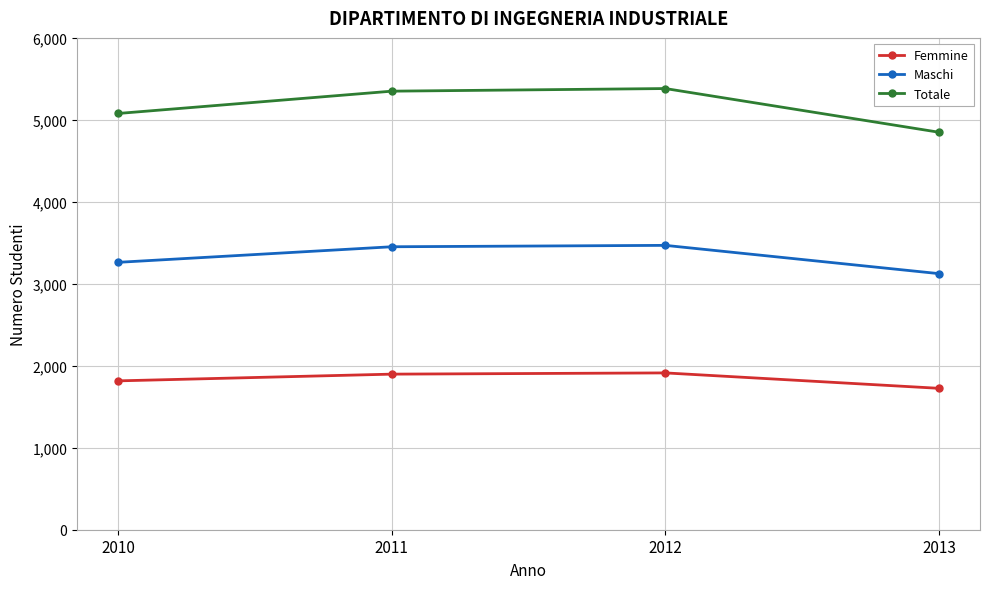

What is the spread (max minus min) of values at 2012?

3469